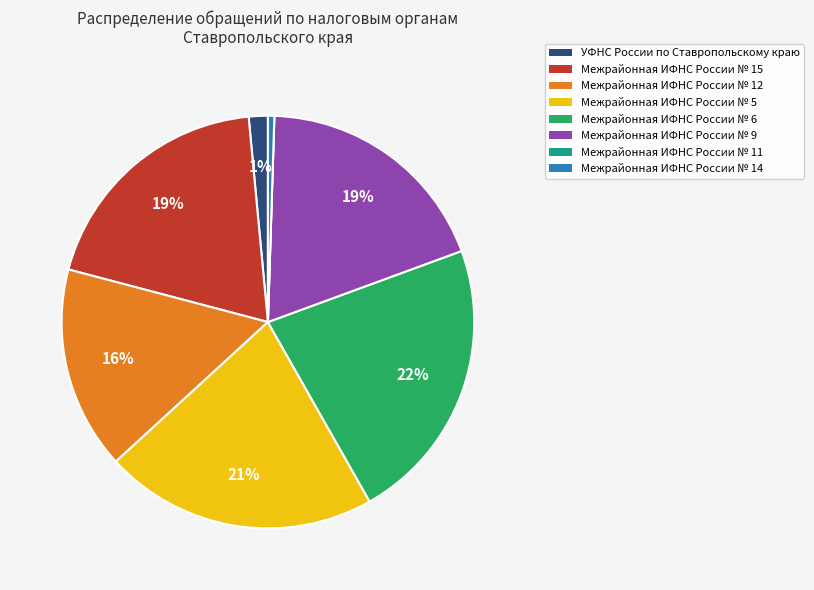

To the nearest percent, what is the average slice percentage?

12%